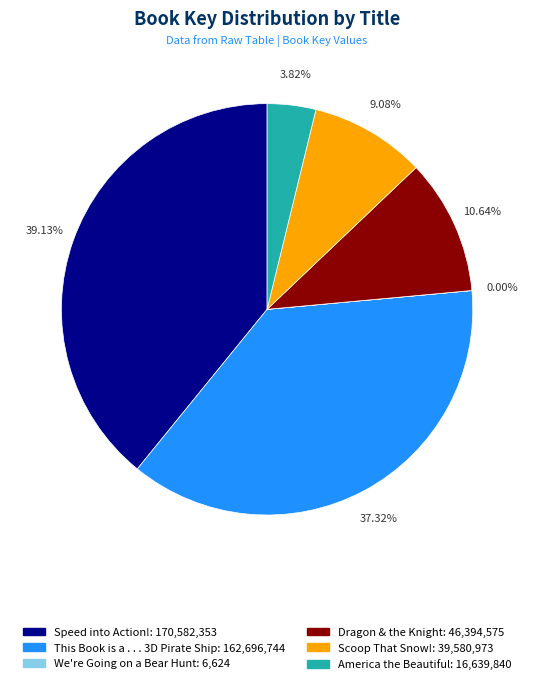

What portion of the pie excludes Speed into Action!?

60.9%